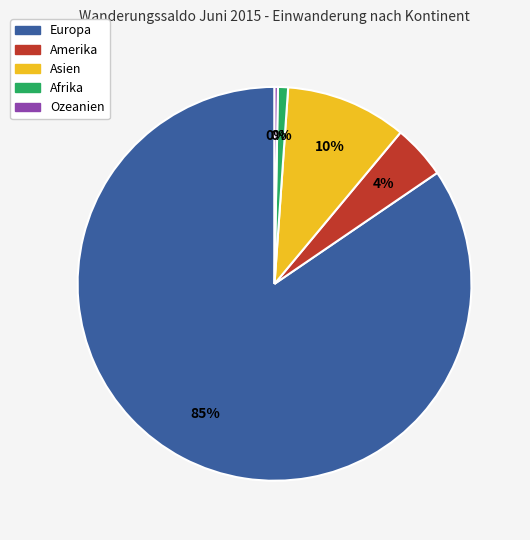

How many segments does this pie chart have?

5